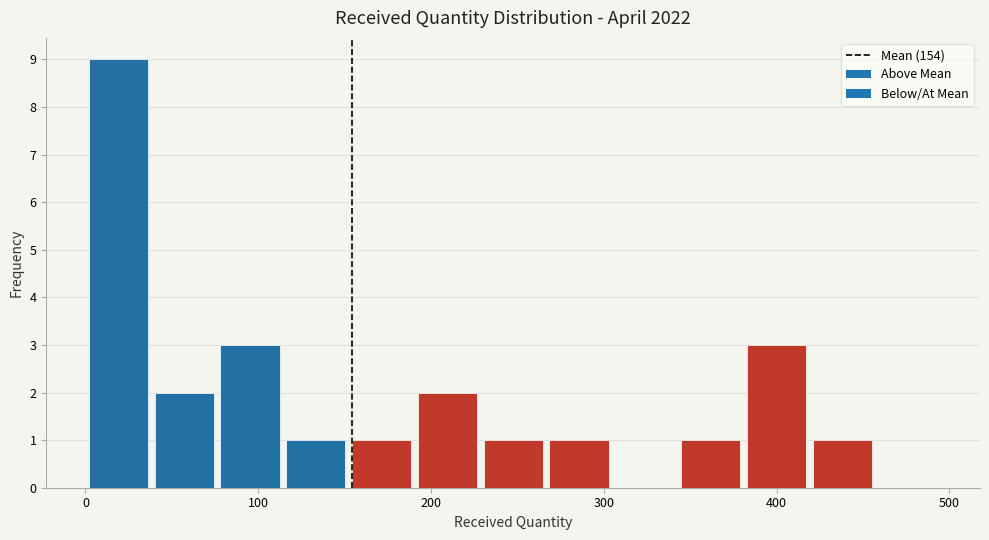

Read against the x-axis, roughly where is the centre of the tallest bar?

20